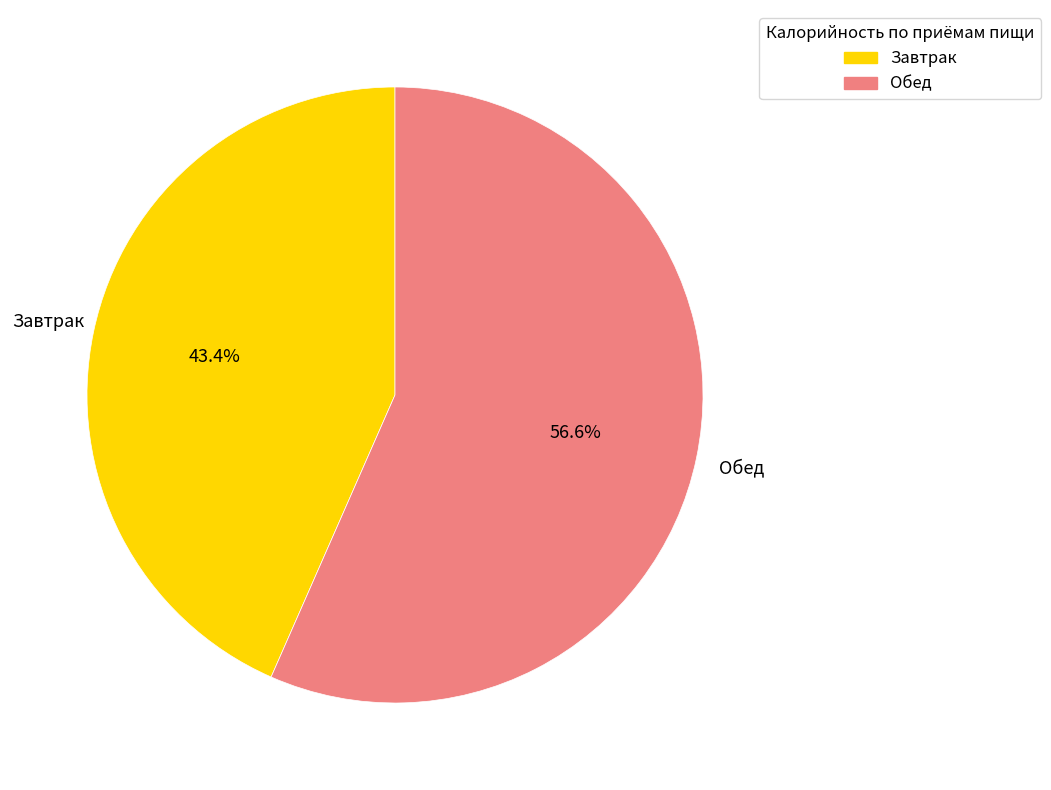

What percentage do Завтрак and Обед together represent?

100.0%